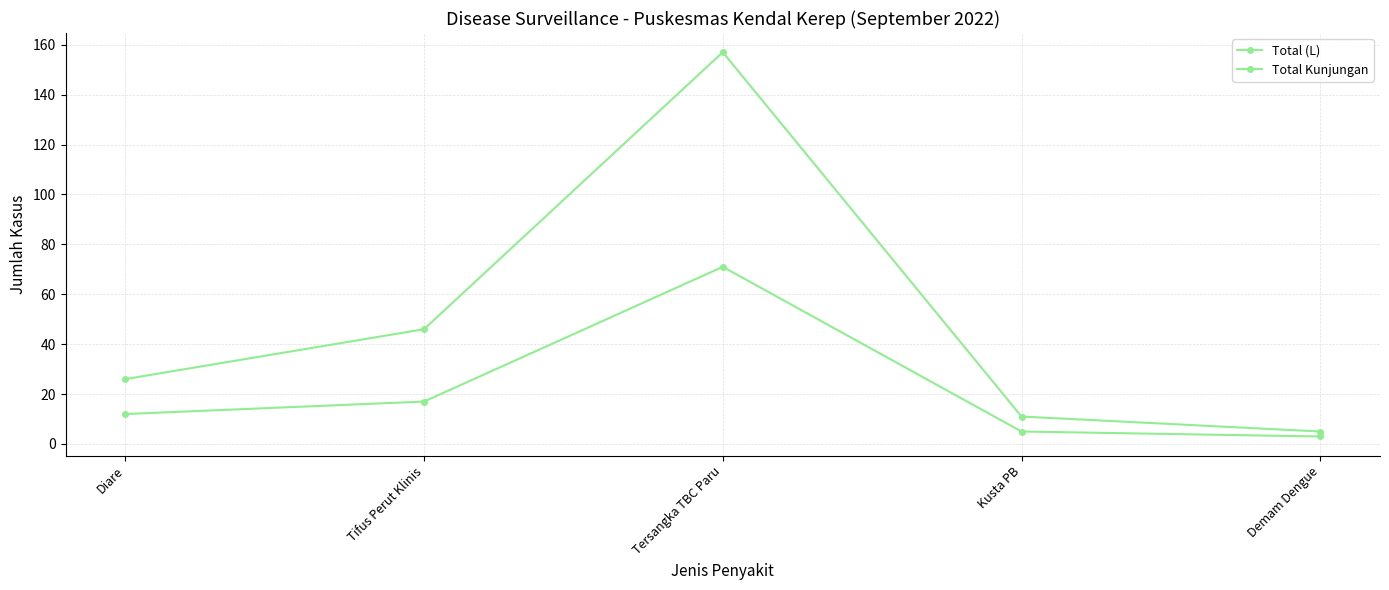

Which has a higher value, Tersangka TBC Paru or Tifus Perut Klinis?

Tersangka TBC Paru